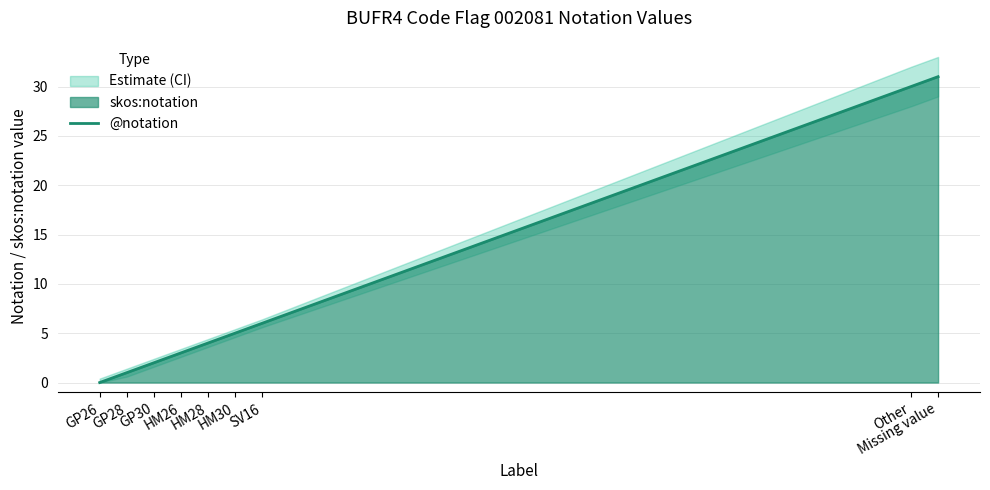

What is the sum of the values at SV16 and Missing value?

37